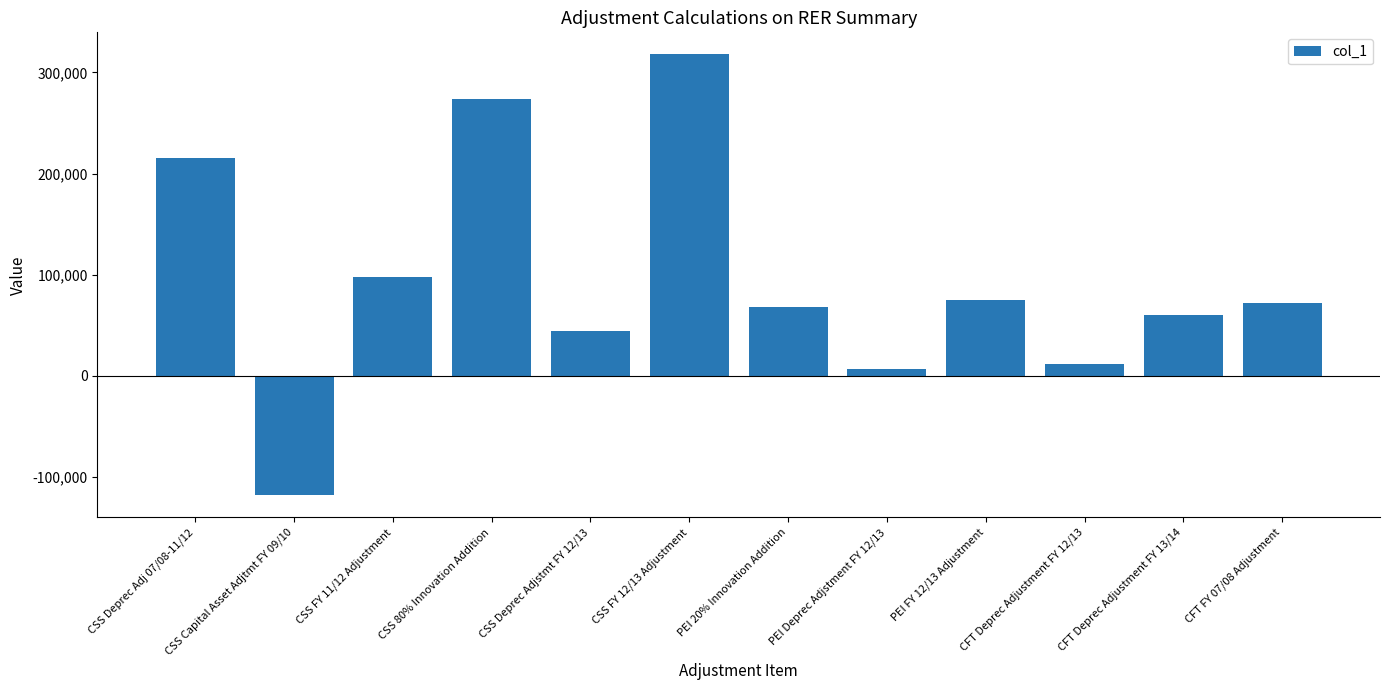

Where does the data first go above 71948?

CSS Deprec Adj 07/08-11/12